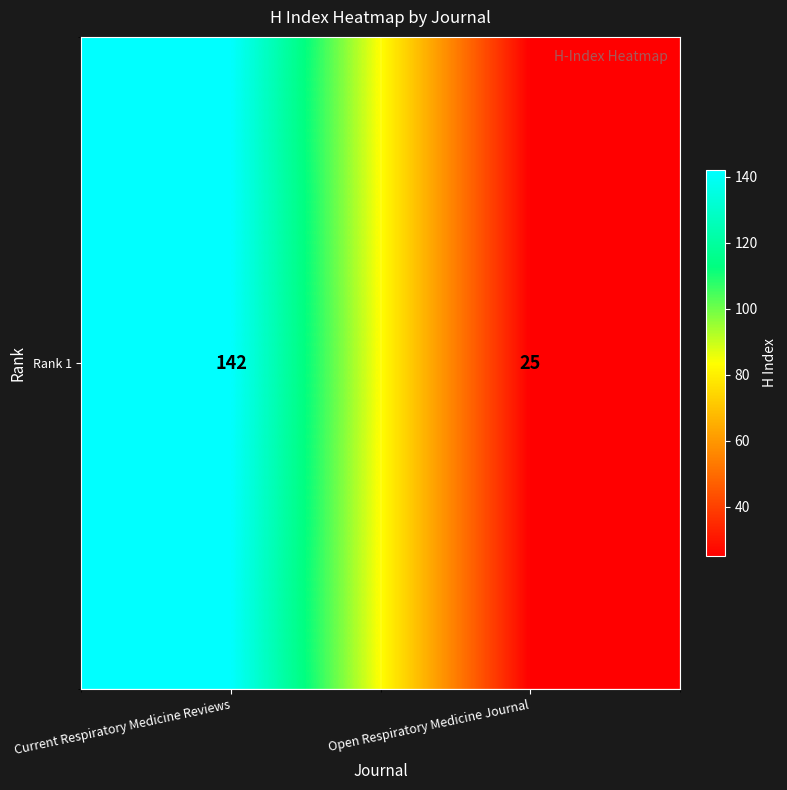

How many values are between 25 and 142?

2